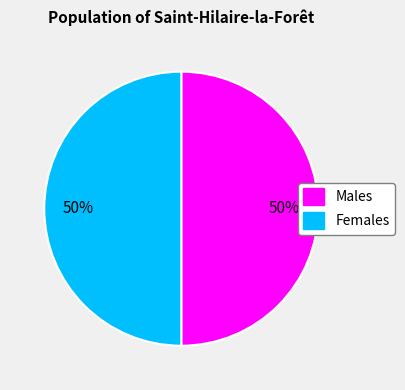

To the nearest percent, what is the average slice percentage?

50%